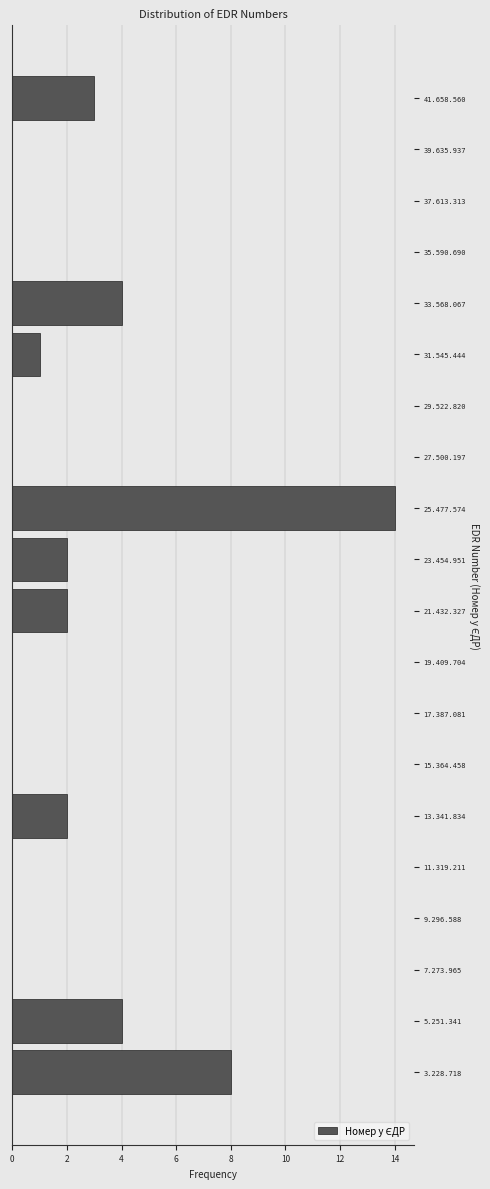

Reading bottom to top, what are all the values shown in this chart?

3.228.718=8	5.251.341=4	7.273.965=0	9.296.588=0	11.319.211=0	13.341.834=2	15.364.458=0	17.387.081=0	19.409.704=0	21.432.327=2	23.454.951=2	25.477.574=14	27.500.197=0	29.522.820=0	31.545.444=1	33.568.067=4	35.590.690=0	37.613.313=0	39.635.937=0	41.658.560=3